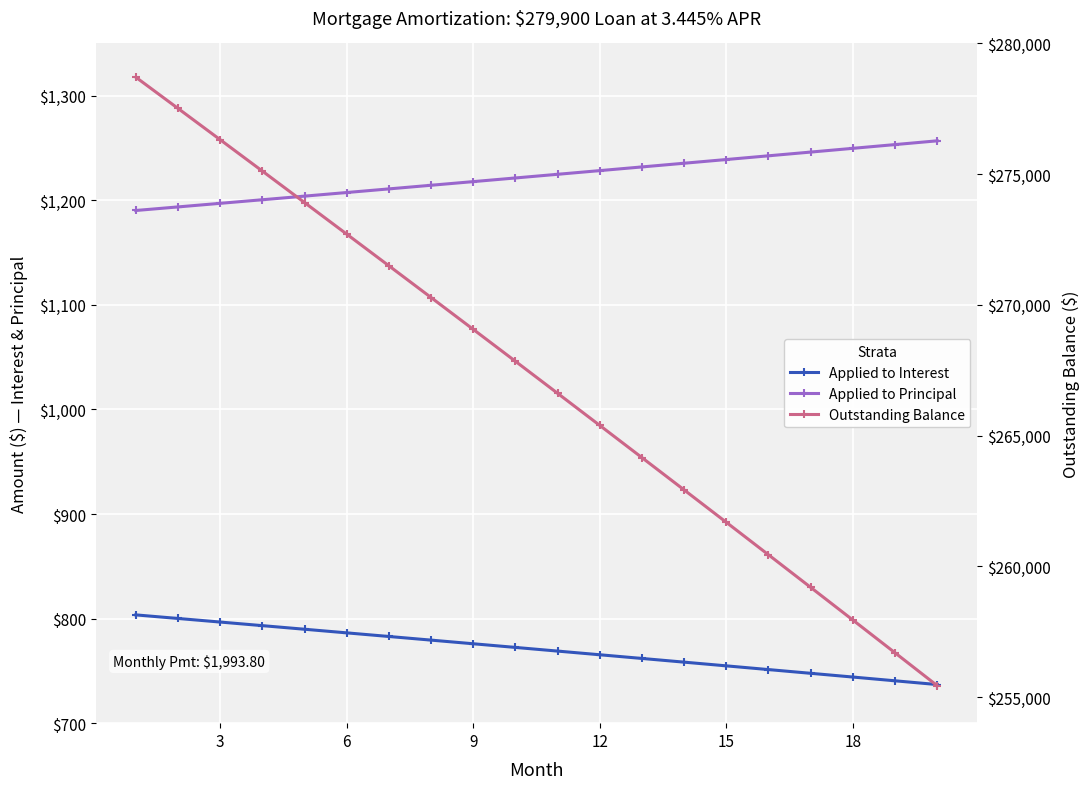

Is it true that Outstanding Balance equals 163738.0 at 18?

False